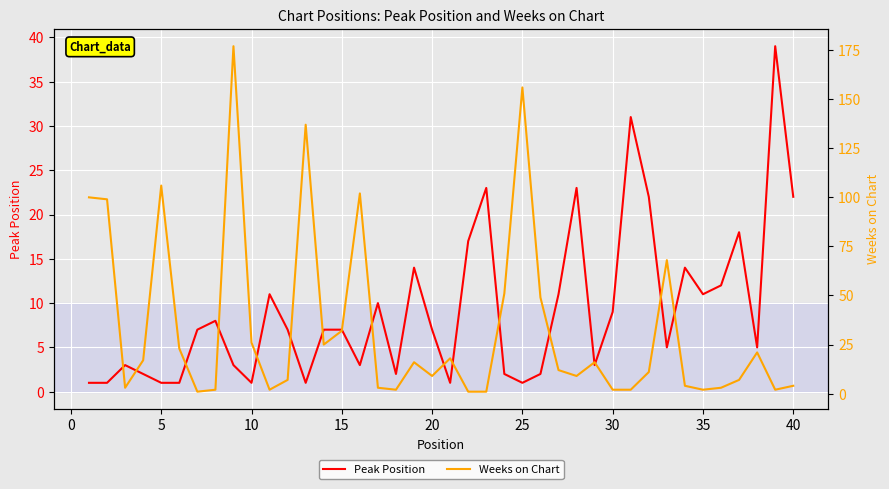

The Peak Position series shows 10 at 20. True or false?

False